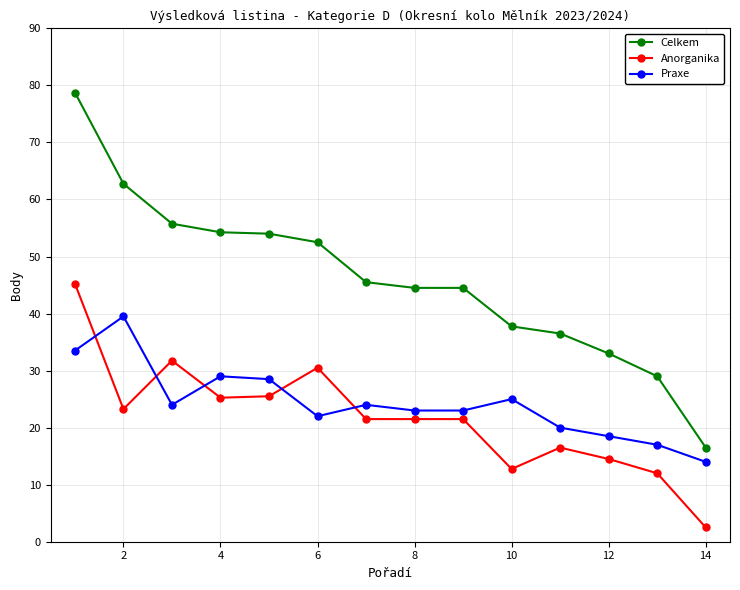

What is the average value of the Praxe series?

24.4